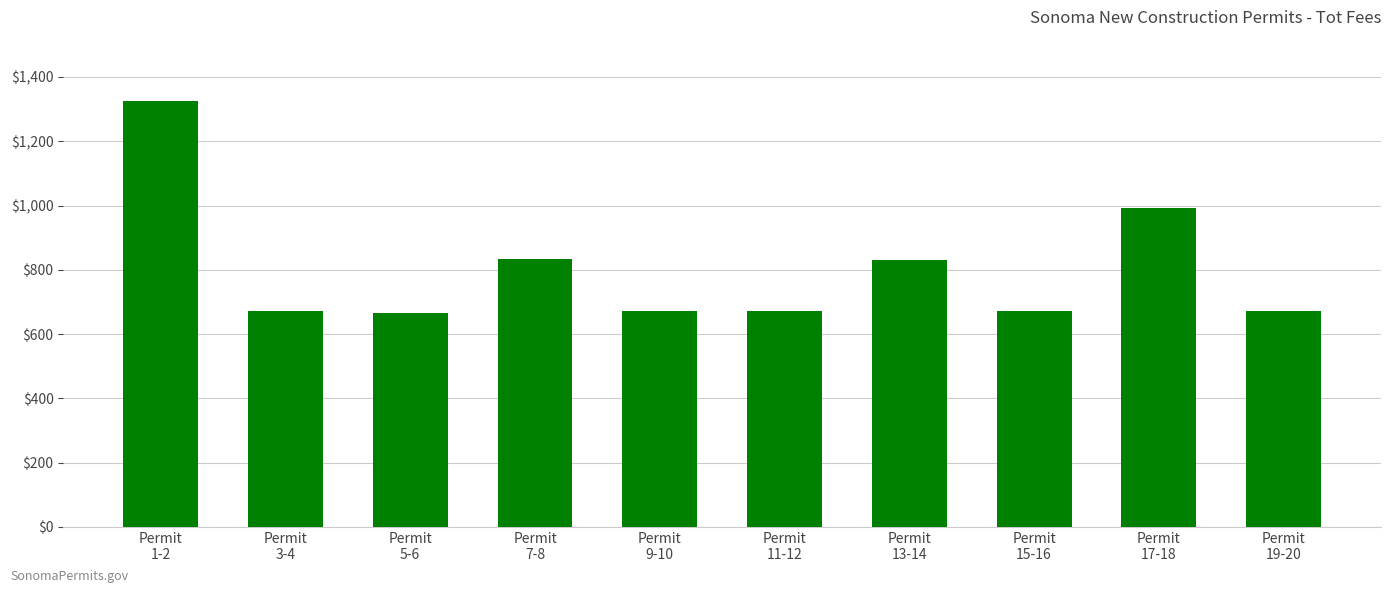

Which has a higher value, Permit
1-2 or Permit
17-18?

Permit
1-2